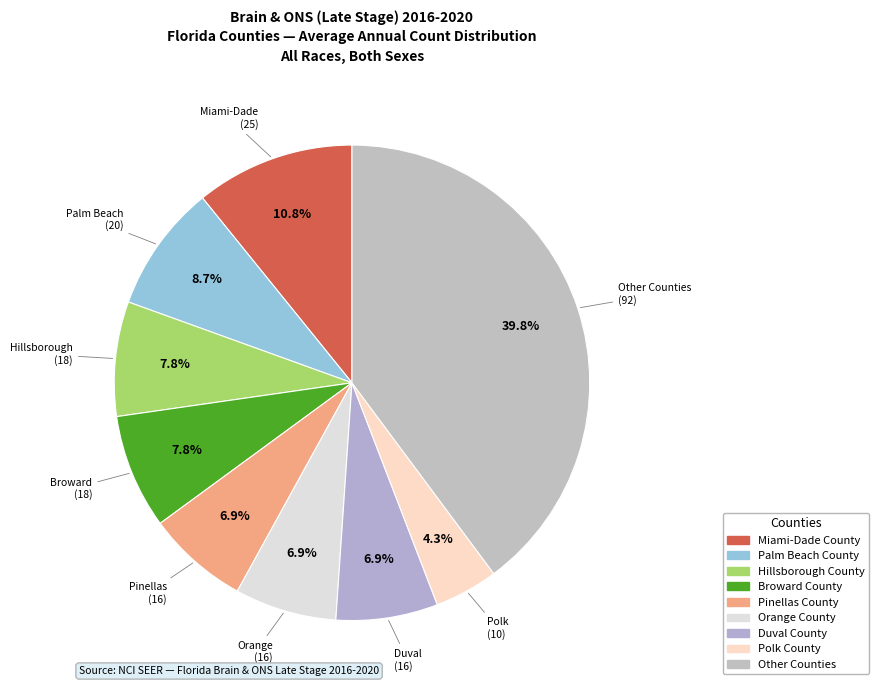

Count the number of slices in the pie.

9